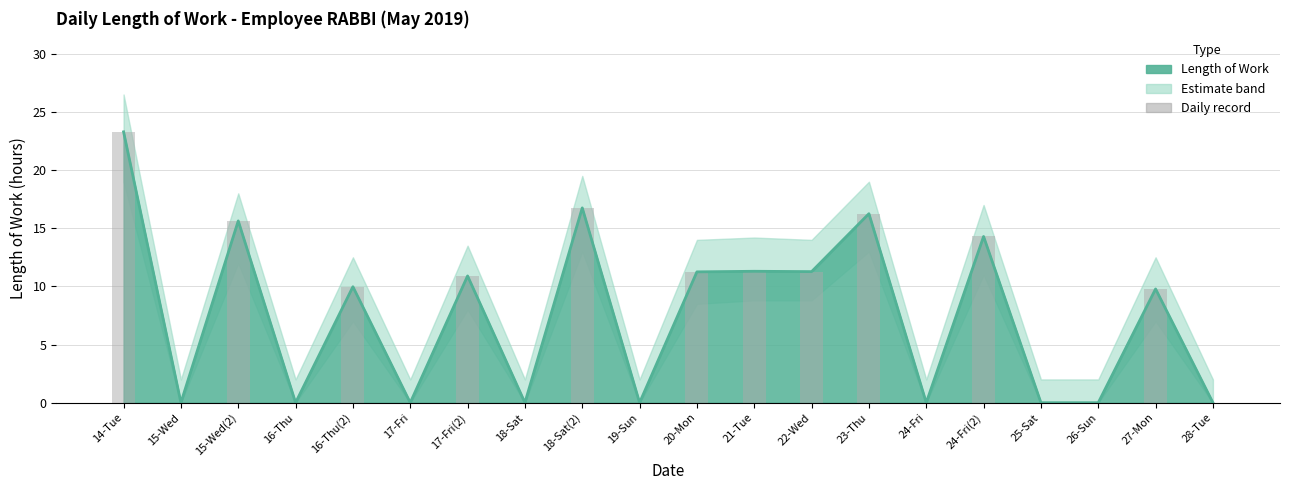

Rank the categories by value from highest to lowest.

14-Tue, 18-Sat(2), 23-Thu, 15-Wed(2), 24-Fri(2), 21-Tue, 22-Wed, 20-Mon, 17-Fri(2), 16-Thu(2), 27-Mon, 15-Wed, 16-Thu, 17-Fri, 18-Sat, 19-Sun, 24-Fri, 25-Sat, 26-Sun, 28-Tue